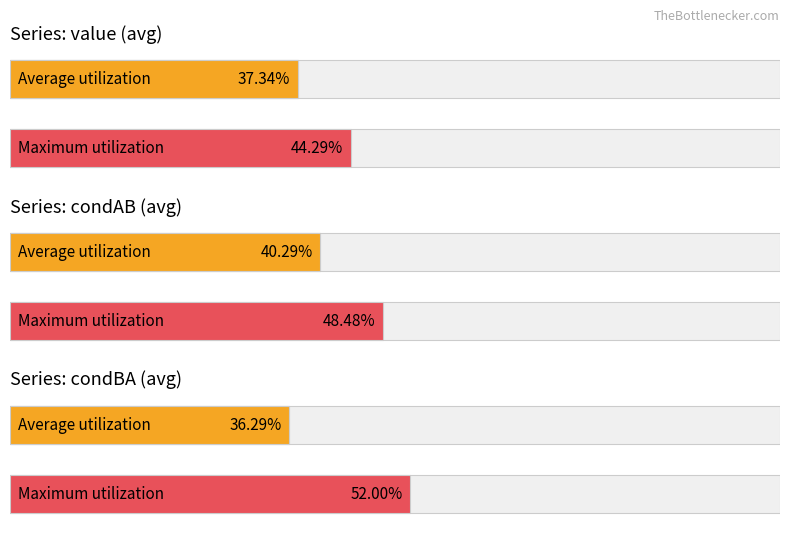

Count the number of data series in this chart.

3